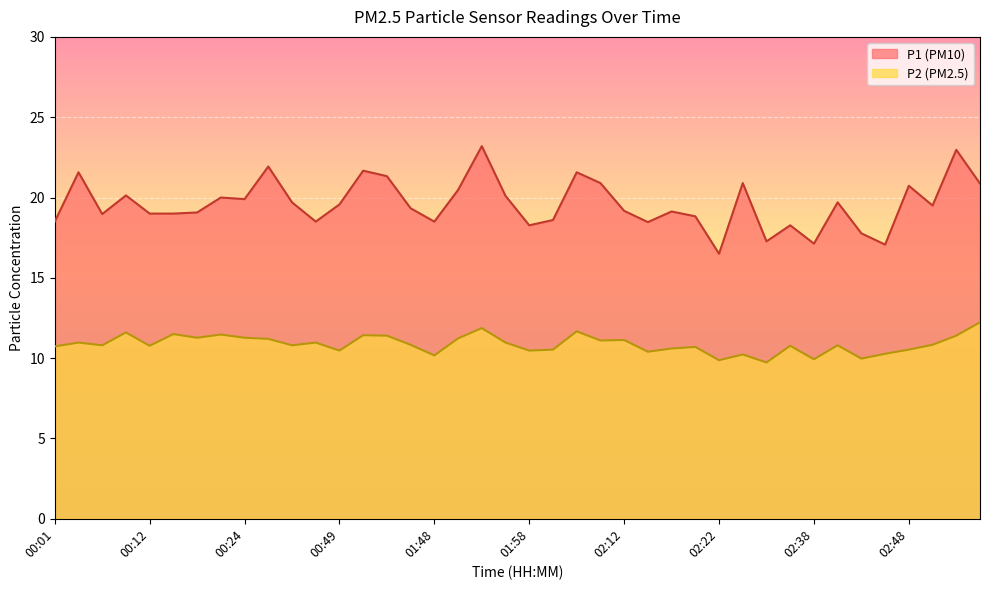

Rank the series by their average value, from lowest to highest.

P2, P1